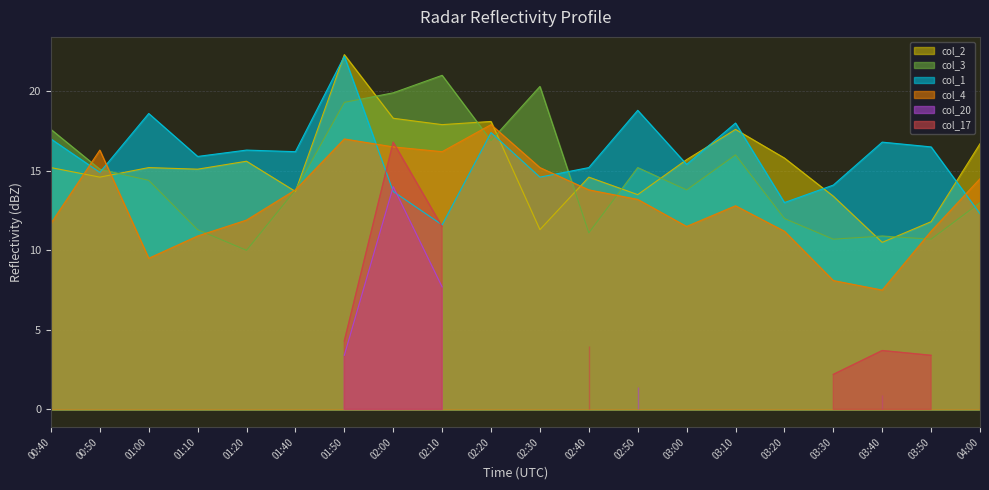

How many values in the col_1 series exceed 16?

10